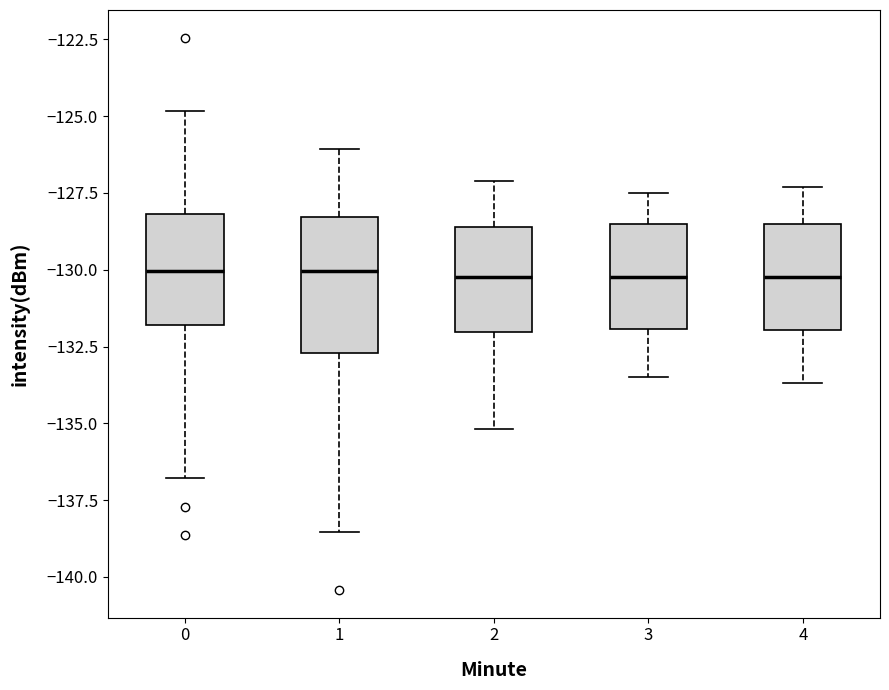

Where does the upper whisker of the box at x = 0 end on the y-axis? The values are not printed on the chart, so give them approximately, as read against the axis.

-125.0